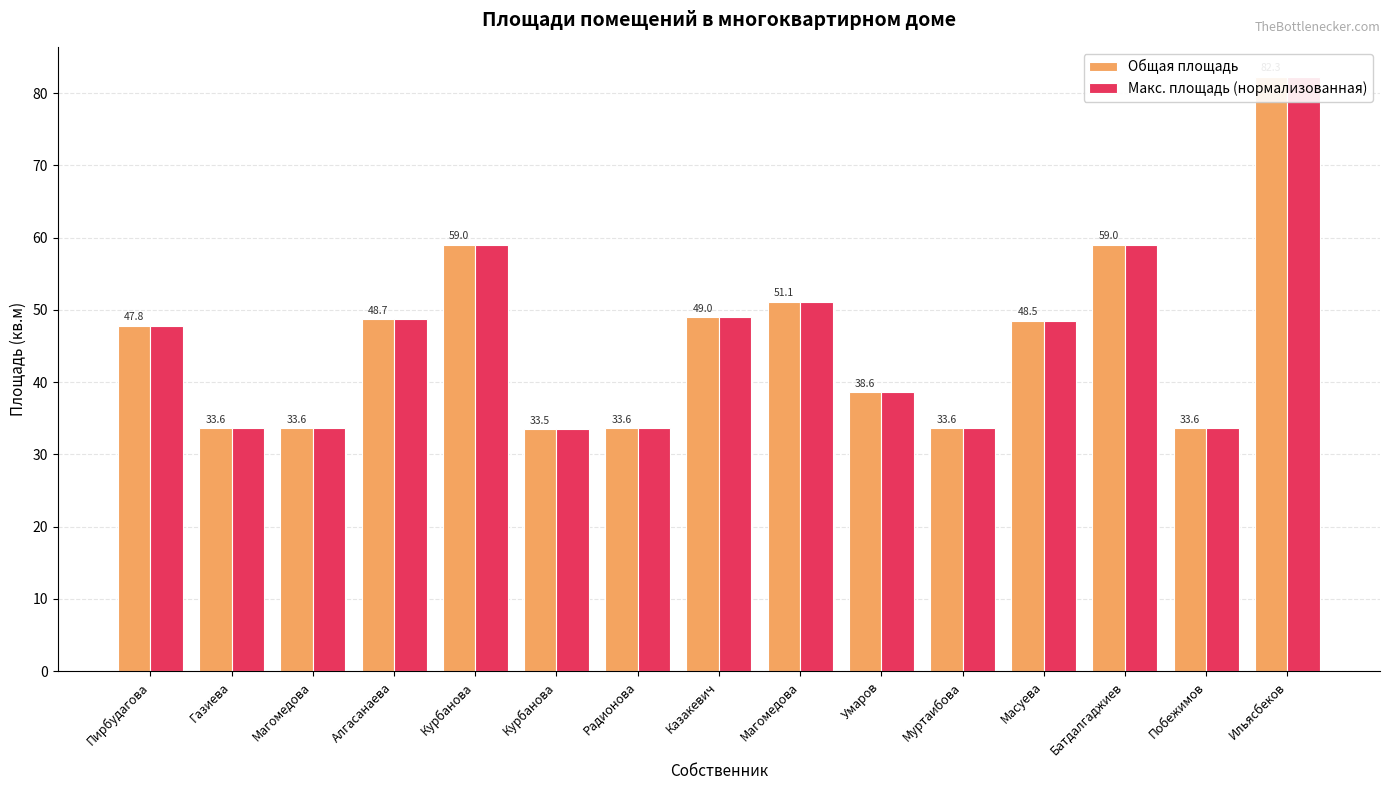

Reading left to right, list all the values displayed in this chart.

Общая площадь: Пирбудагова=47.8	Газиева=33.6	Магомедова=33.6	Алгасанаева=48.7	Курбанова=59.0	Курбанова=33.5	Радионова=33.6	Казакевич=49.0	Магомедова=51.1	Умаров=38.6	Муртаибова=33.6	Масуева=48.5	Батдалгаджиев=59.0	Побежимов=33.6	Ильясбеков=82.3
Макс. площадь (нормализованная): Пирбудагова=47.8	Газиева=33.6	Магомедова=33.6	Алгасанаева=48.7	Курбанова=59.0	Курбанова=33.5	Радионова=33.6	Казакевич=49.0	Магомедова=51.1	Умаров=38.6	Муртаибова=33.6	Масуева=48.5	Батдалгаджиев=59.0	Побежимов=33.6	Ильясбеков=82.3